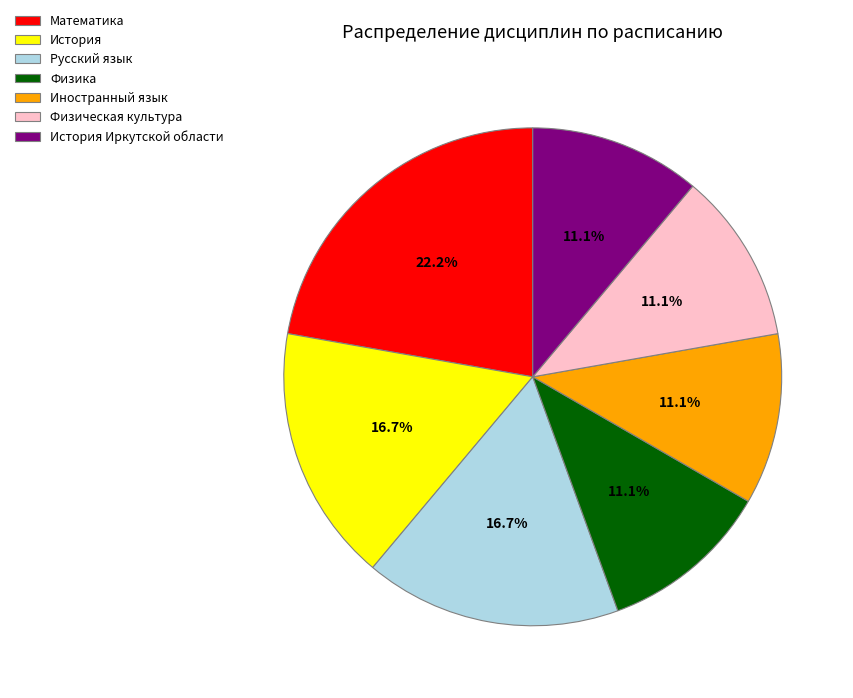

Does Математика represent more than half of the total?

No